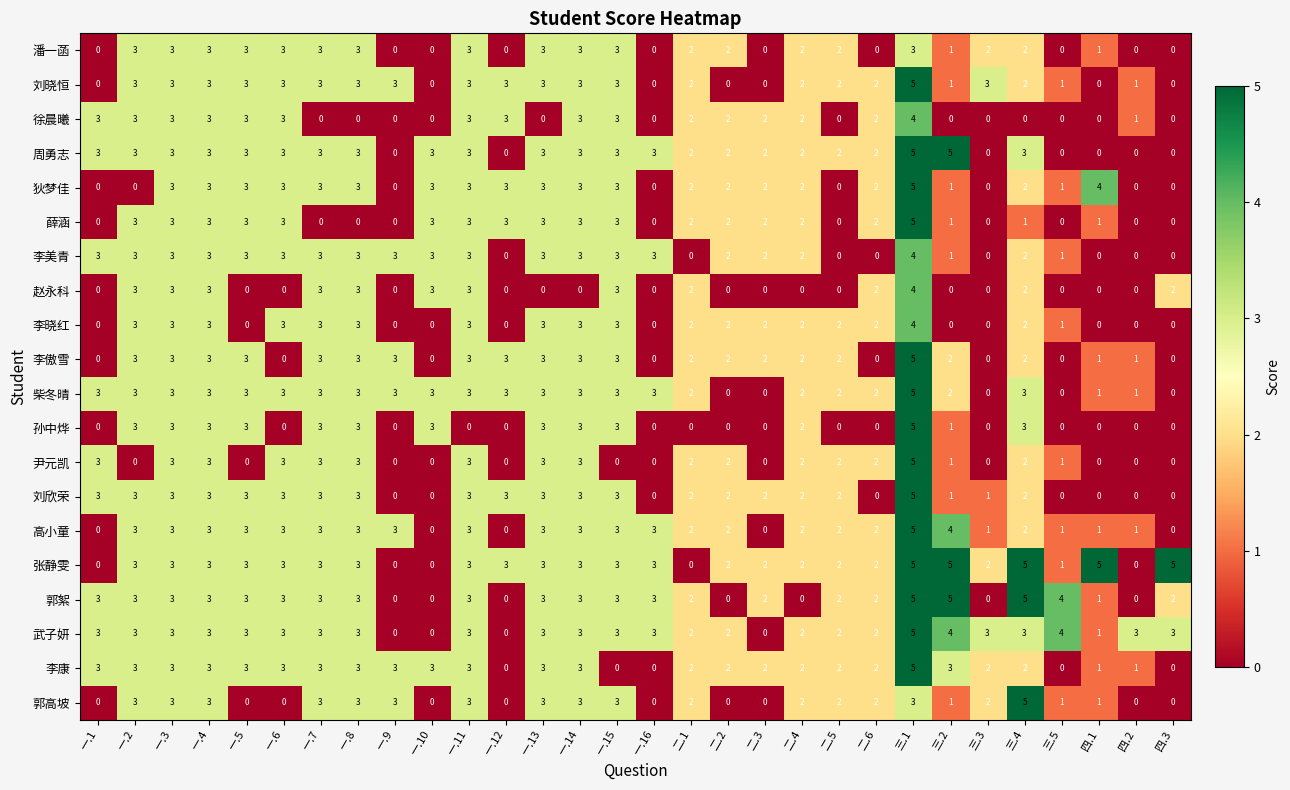

The value of 尹元凯 at 一.2 is -3. True or false?

False